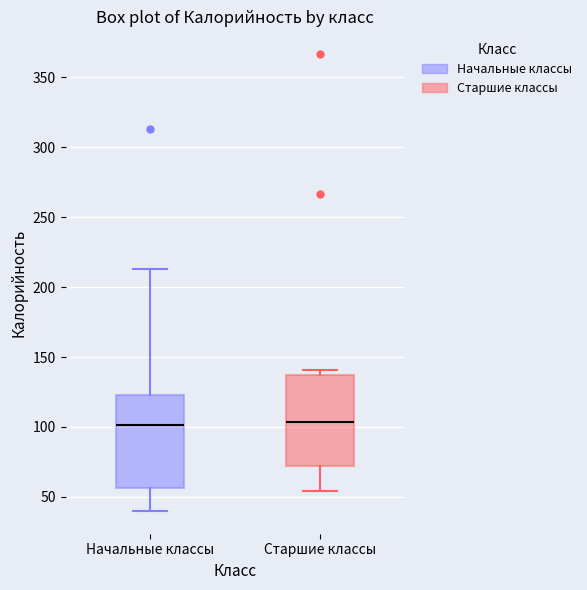

Reading left to right, read every box against the y-axis: the position of its median line, the range the box covers, and the ends of its whiskers. The values are not printed on the chart, so give them approximately, as read against the axis.

Начальные классы: median 100, box 55 to 125, whiskers 40 to 215
Старшие классы: median 105, box 70 to 135, whiskers 55 to 140